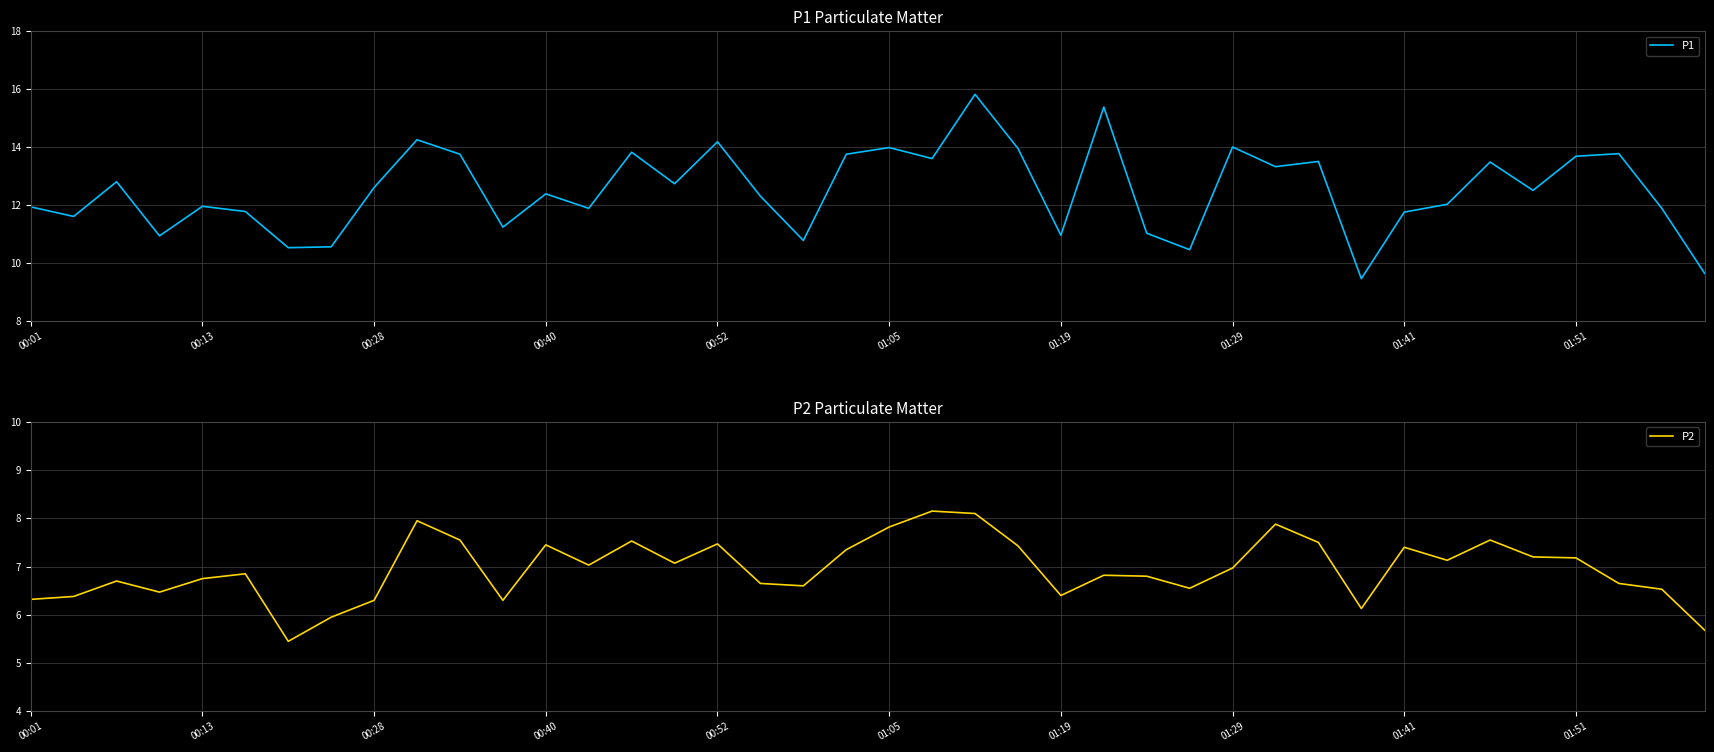

True or false: P2 and P1 cross at least once.

False